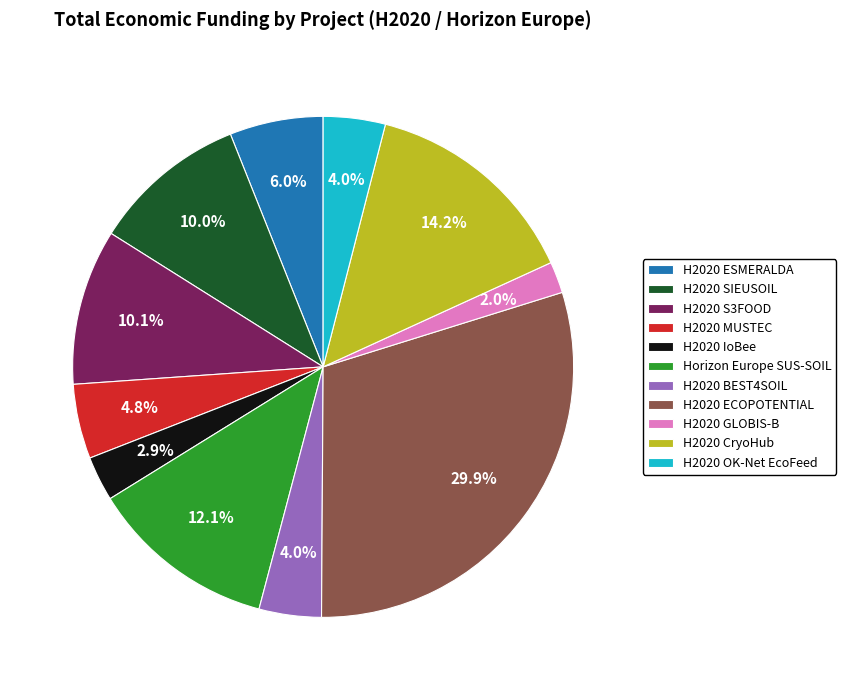

Is there a majority slice in this chart?

No